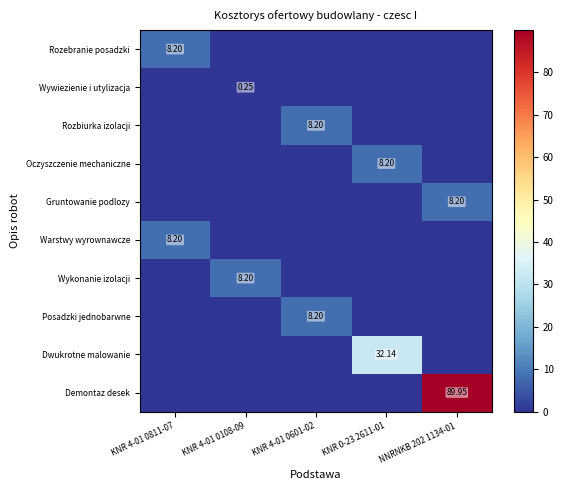

At how many categories does at least one series exceed 24?

2